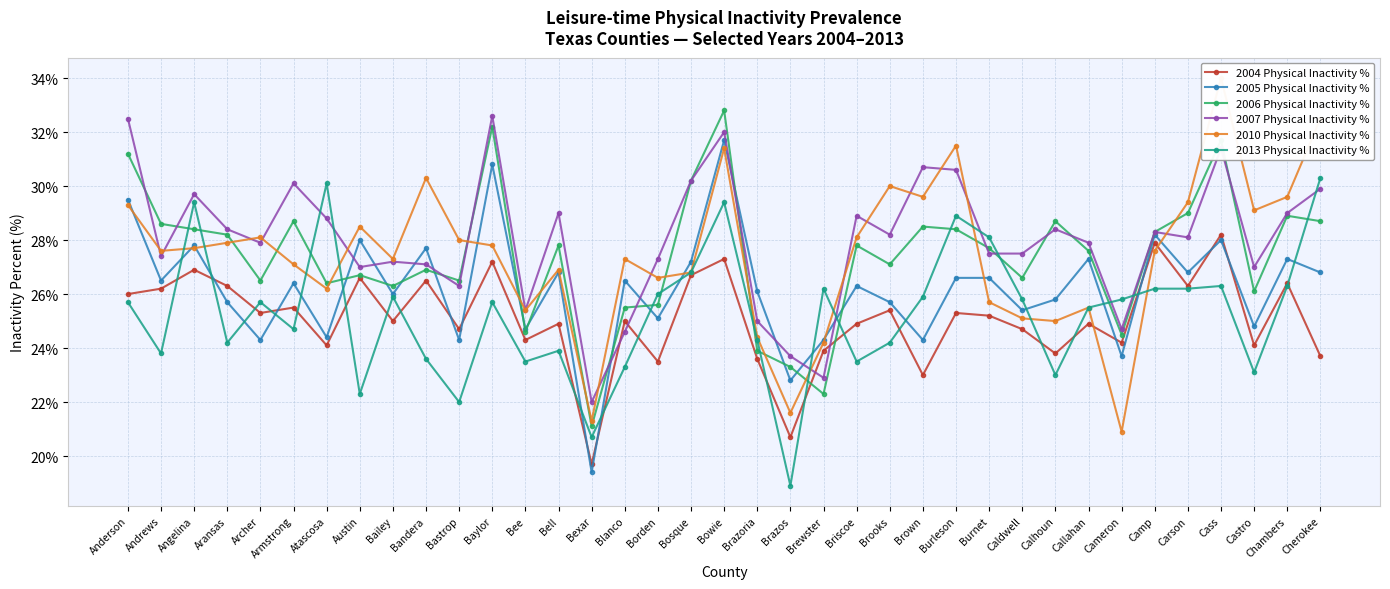

How many data points does each series have?

37